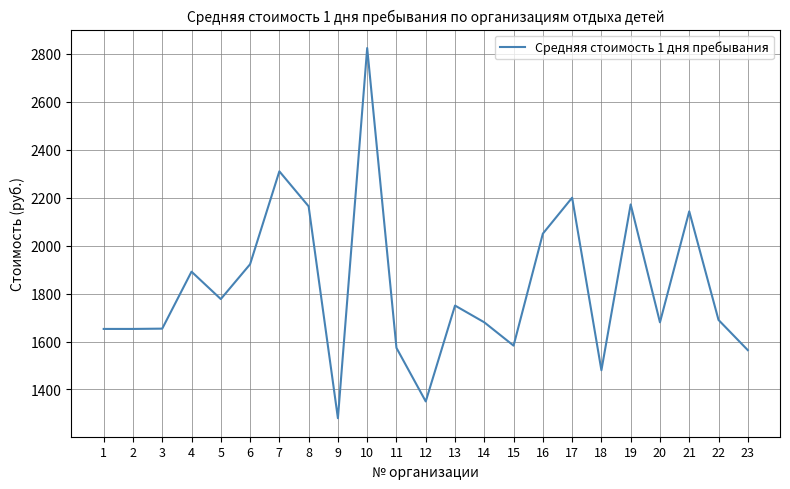

Does the chart have visible grid lines?

Yes